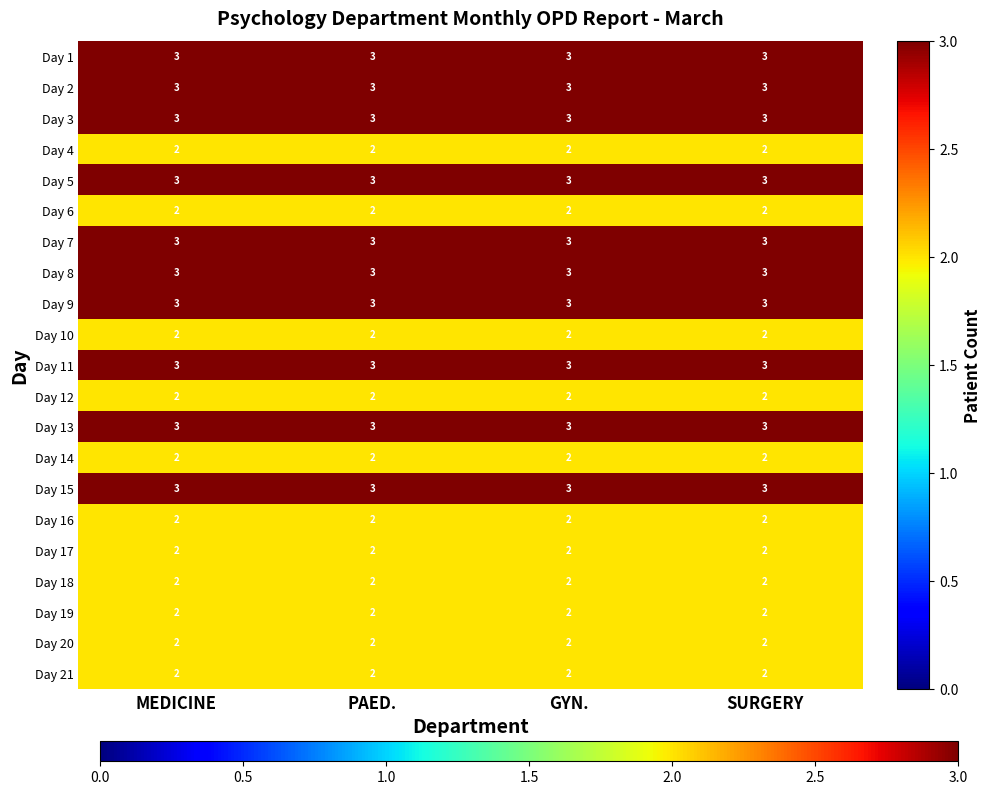

What is the greatest value displayed?

3